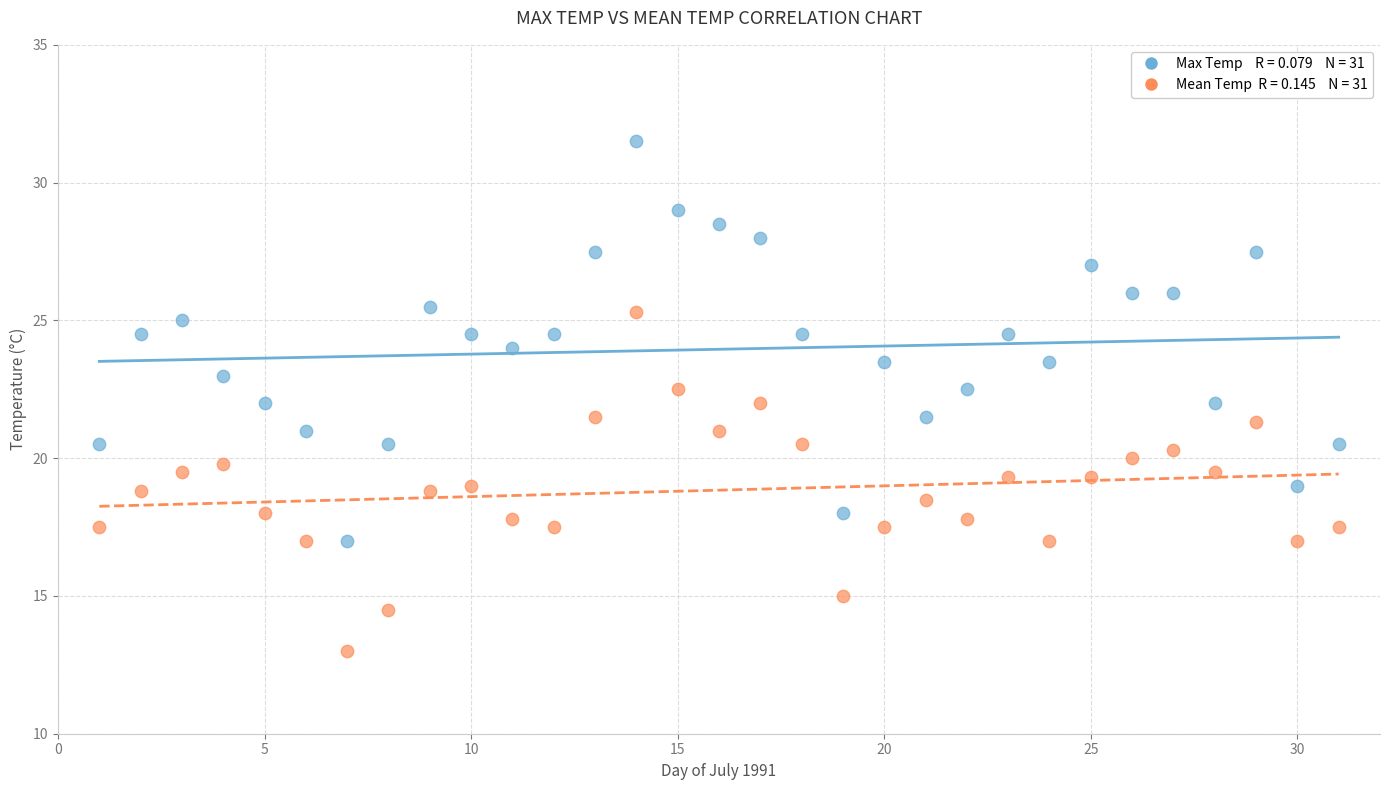

Across all data points, what is the range of Y values (max minus min)?

18.5